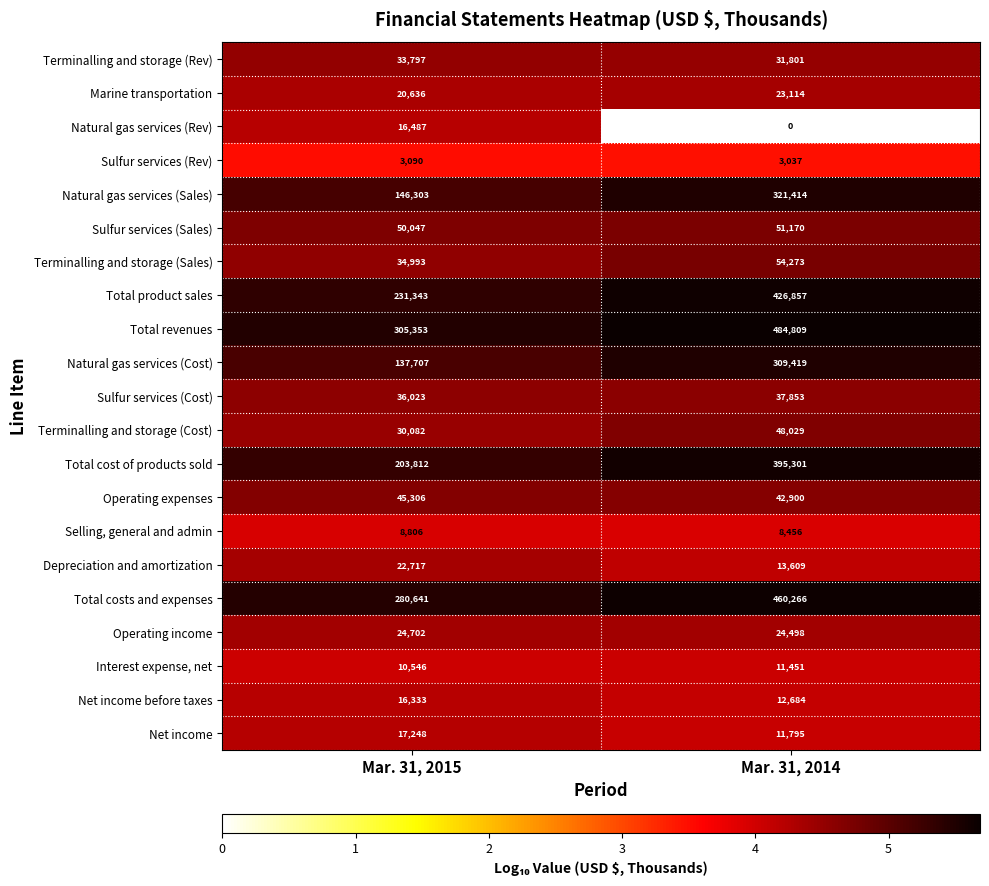

Rank the series at Mar. 31, 2015 from lowest to highest value.

Sulfur services (Rev), Selling, general and admin, Interest expense, net, Net income before taxes, Natural gas services (Rev), Net income, Marine transportation, Depreciation and amortization, Operating income, Terminalling and storage (Cost), Terminalling and storage (Rev), Terminalling and storage (Sales), Sulfur services (Cost), Operating expenses, Sulfur services (Sales), Natural gas services (Cost), Natural gas services (Sales), Total cost of products sold, Total product sales, Total costs and expenses, Total revenues